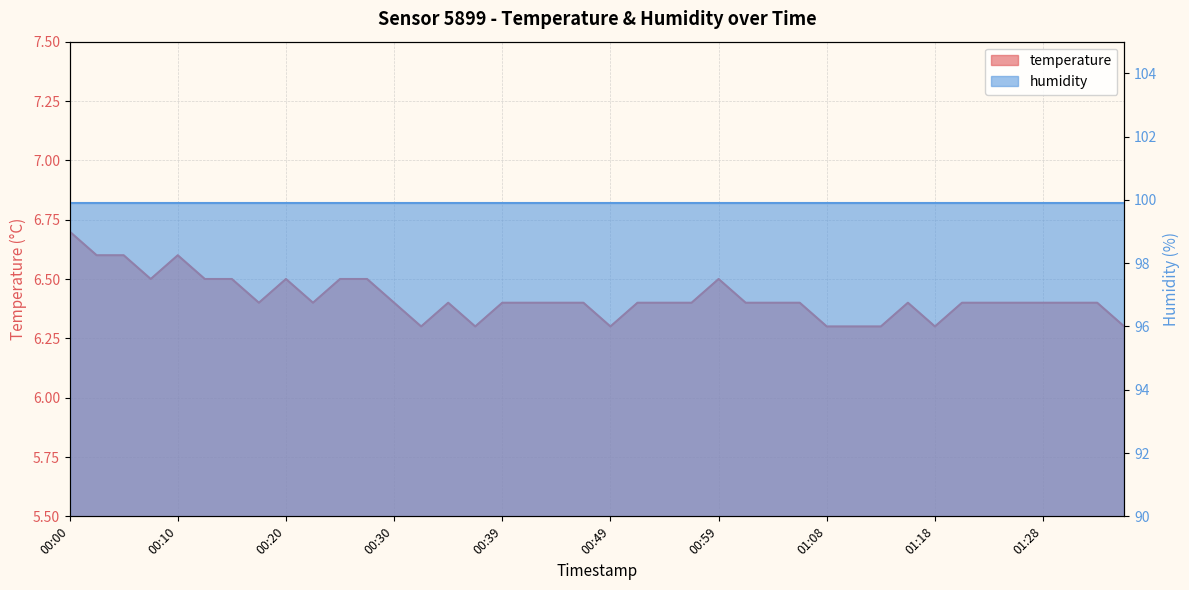

What is the average value?

6.4